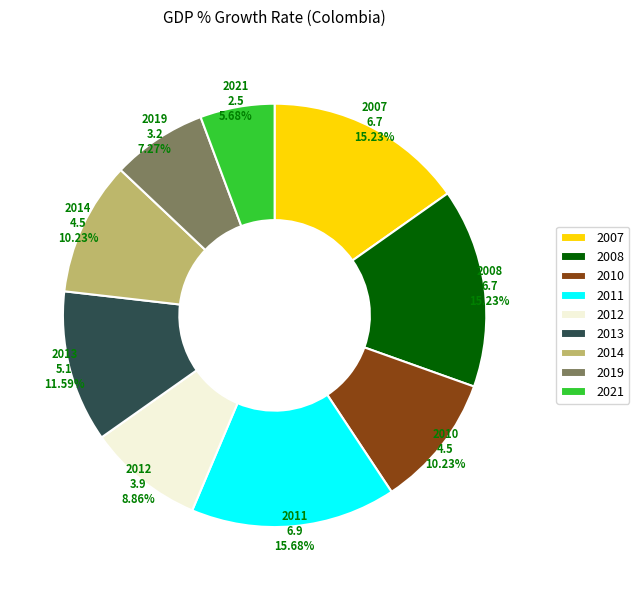

Which slice is the smallest?

2021